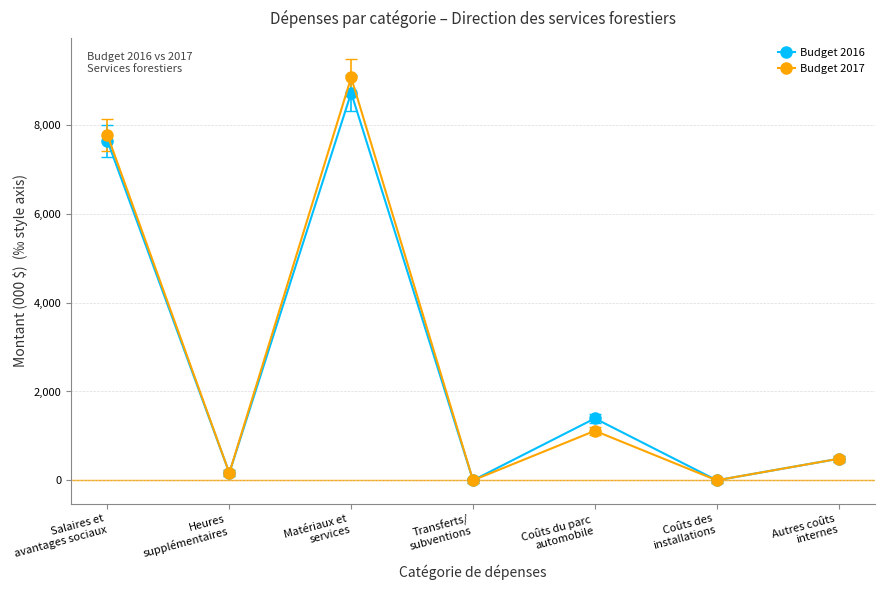

Which category has the highest value across all series?

Matériaux et
services